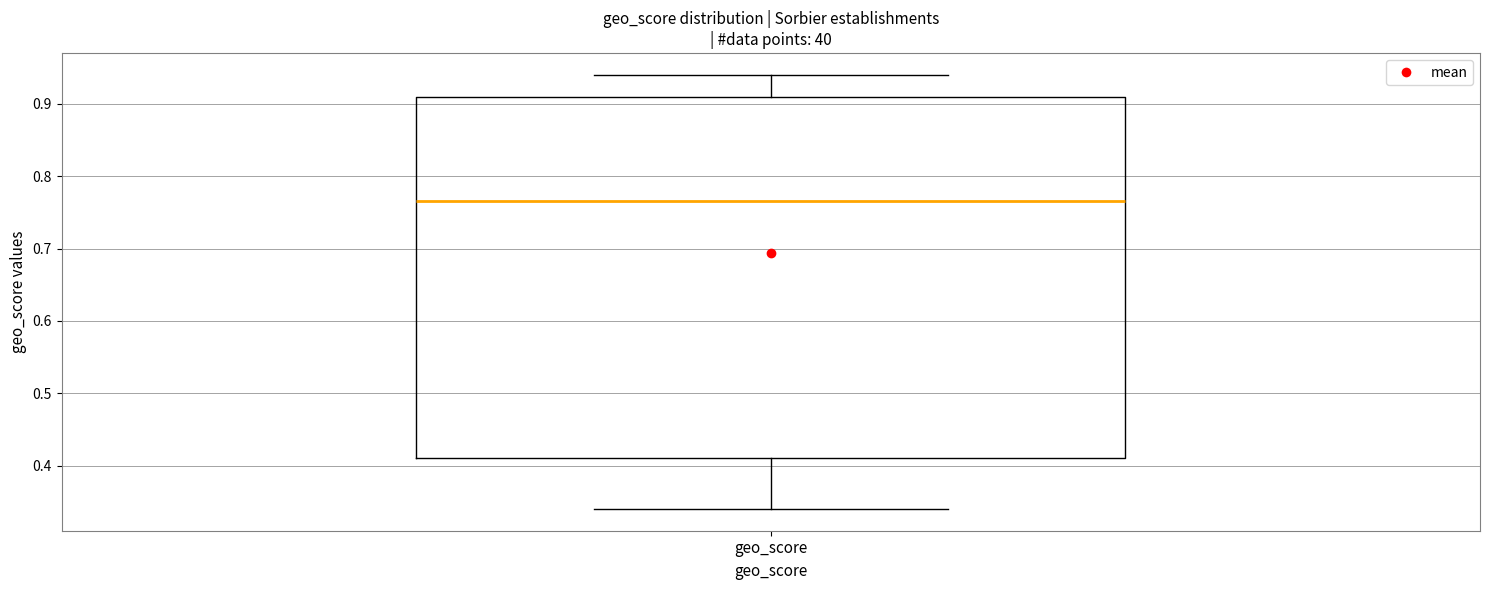

Read this box plot against the y-axis: the position of the median line, the range covered by the box, and the ends of both whiskers. The values are not printed on the chart, so give them approximately, as read against the axis.

median 0.77, box 0.41 to 0.91, whiskers 0.34 to 0.94